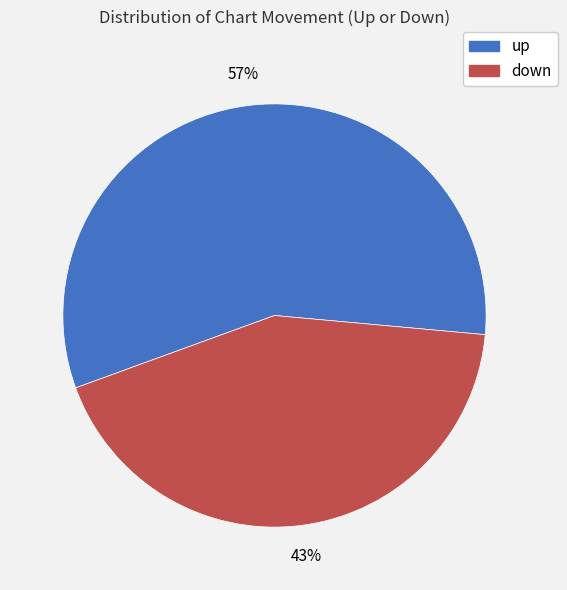

Is there any slice that represents more than half of the pie?

Yes